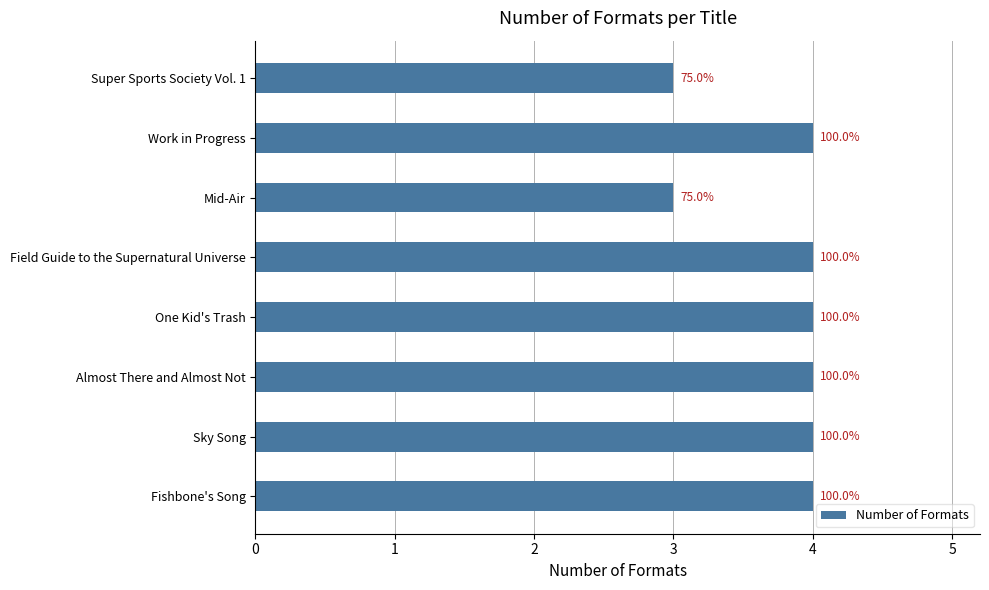

Are the bars horizontal?

Yes